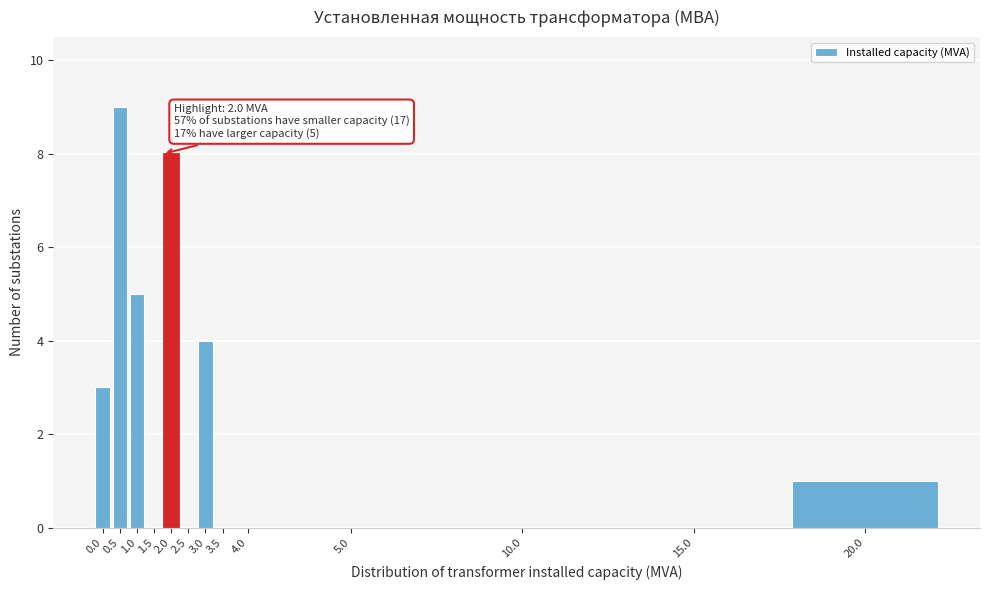

Reading left to right, list all the values displayed in this chart.

0.0=3	0.5=9	1.0=5	1.5=0	2.0=8	2.5=0	3.0=4	3.5=0	4.0=0	5.0=0	10.0=0	15.0=0	20.0=1